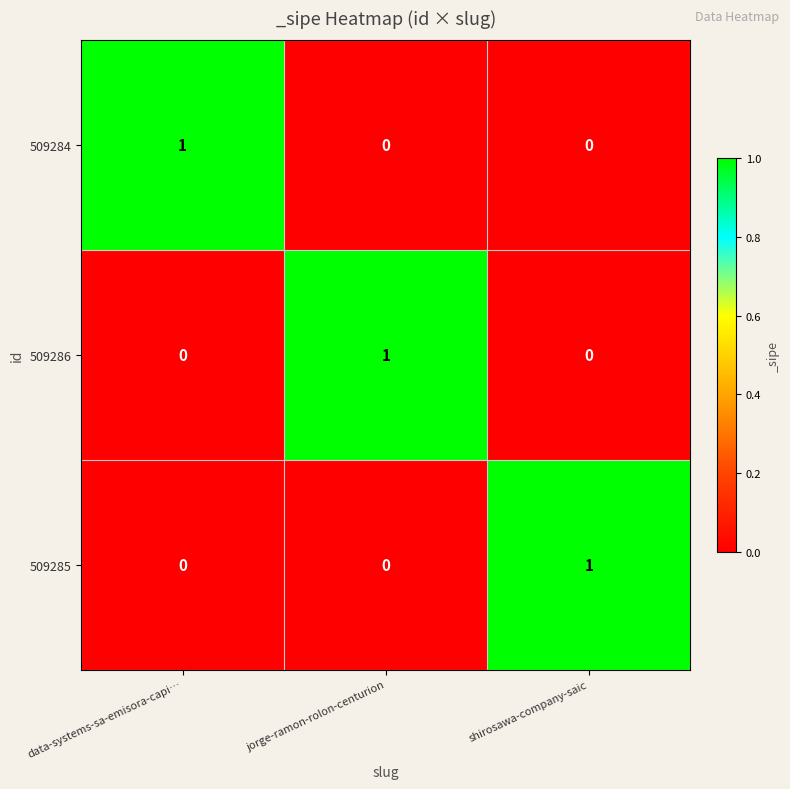

At how many categories does at least one series exceed 0?

3